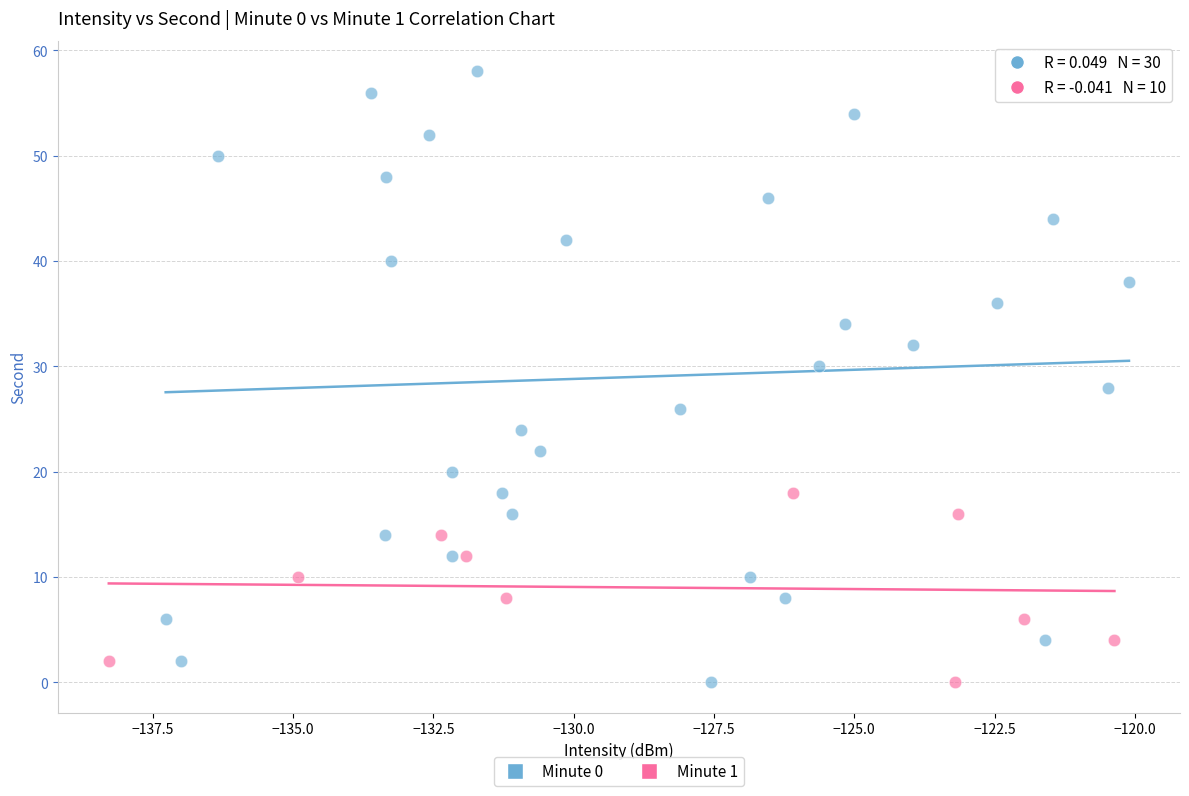

Which series has the widest spread of Y values?

Minute 0